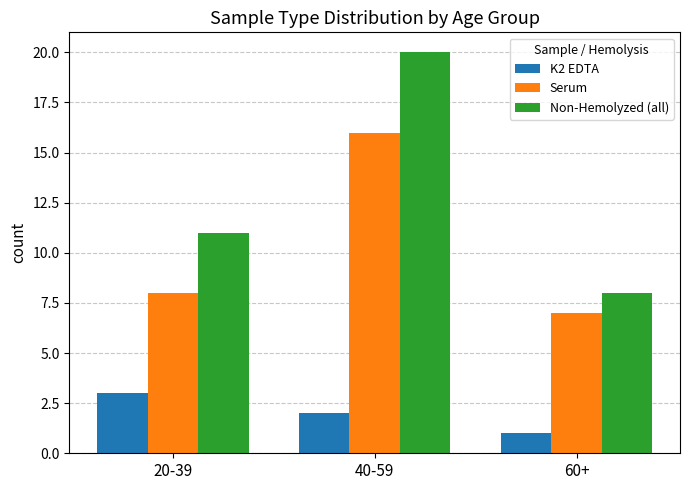

What are all the series names shown in the legend?

K2 EDTA, Serum, Non-Hemolyzed (all)